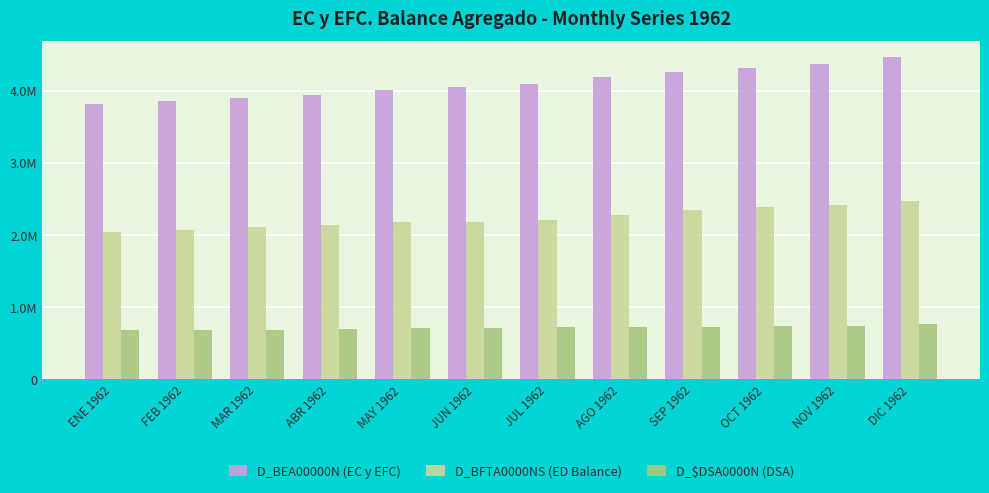

Rank the categories by D_BEA00000N (EC y EFC) value from lowest to highest.

ENE 1962, FEB 1962, MAR 1962, ABR 1962, MAY 1962, JUN 1962, JUL 1962, AGO 1962, SEP 1962, OCT 1962, NOV 1962, DIC 1962